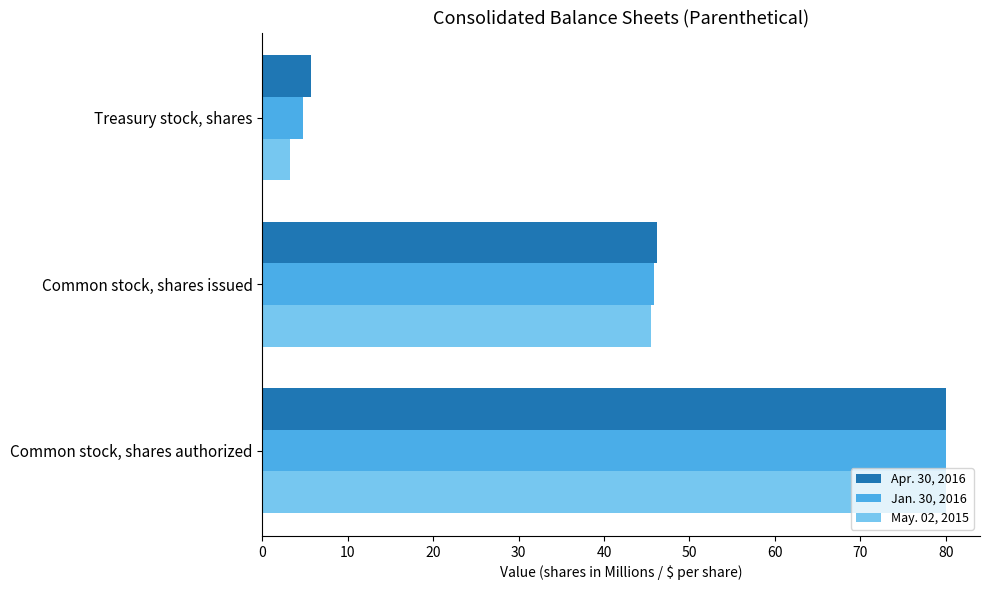

Which series has the widest spread of values?

May. 02, 2015